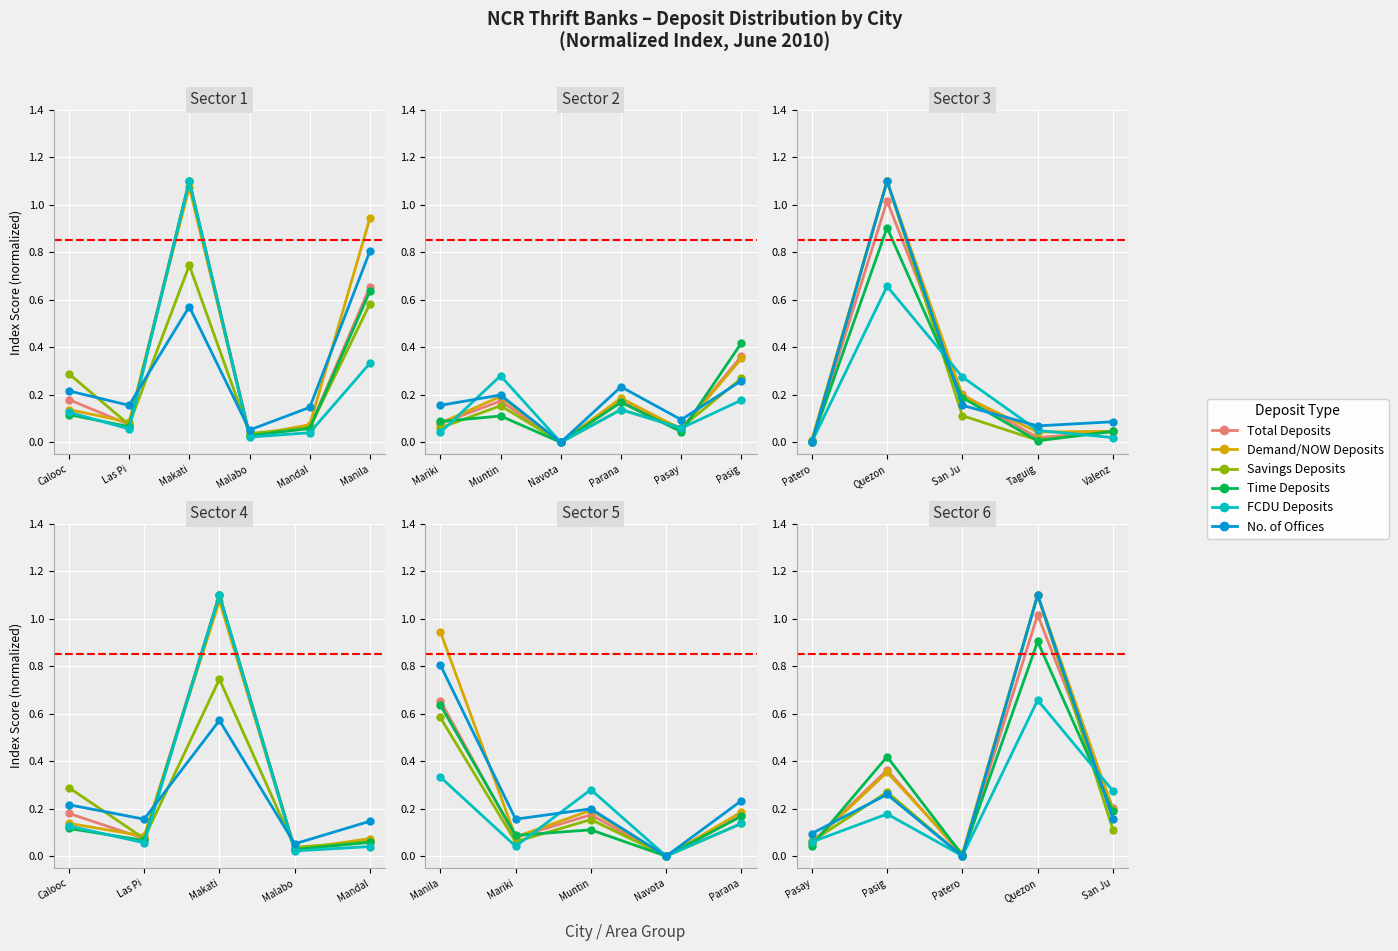

Which series has the widest spread of values?

Savings Deposits